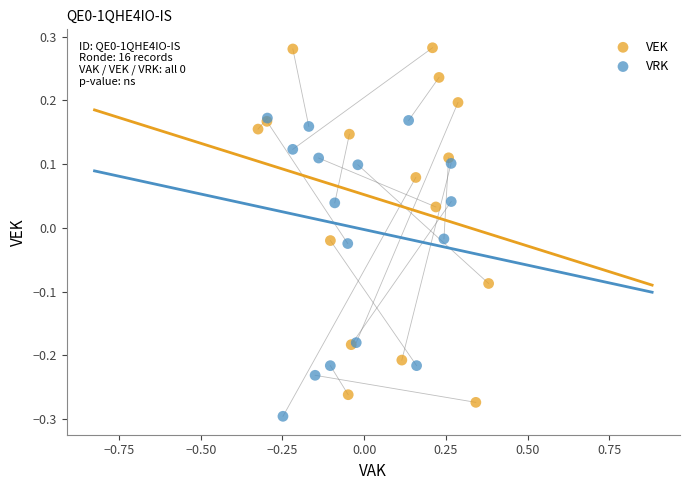

Which series contains the highest Y value?

VEK